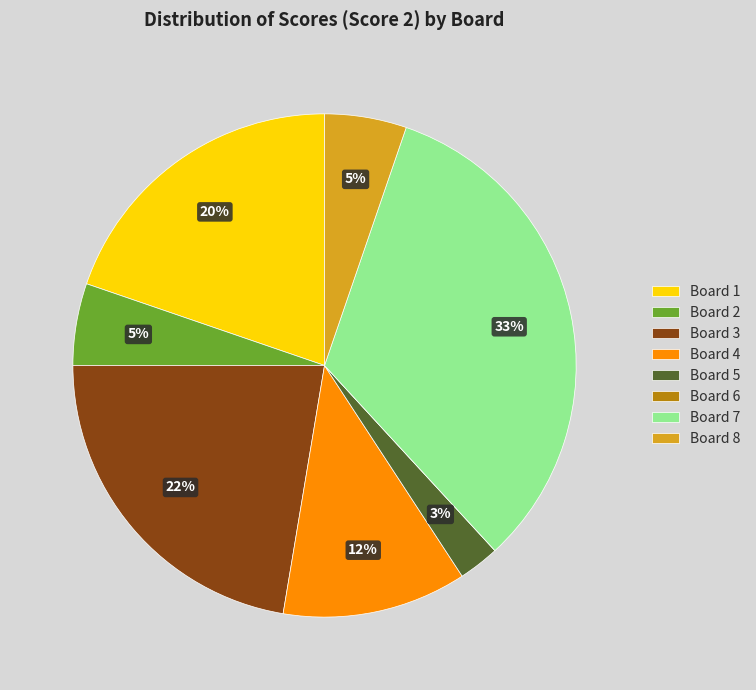

Combined, do Board 5 and Board 4 account for over 50%?

No